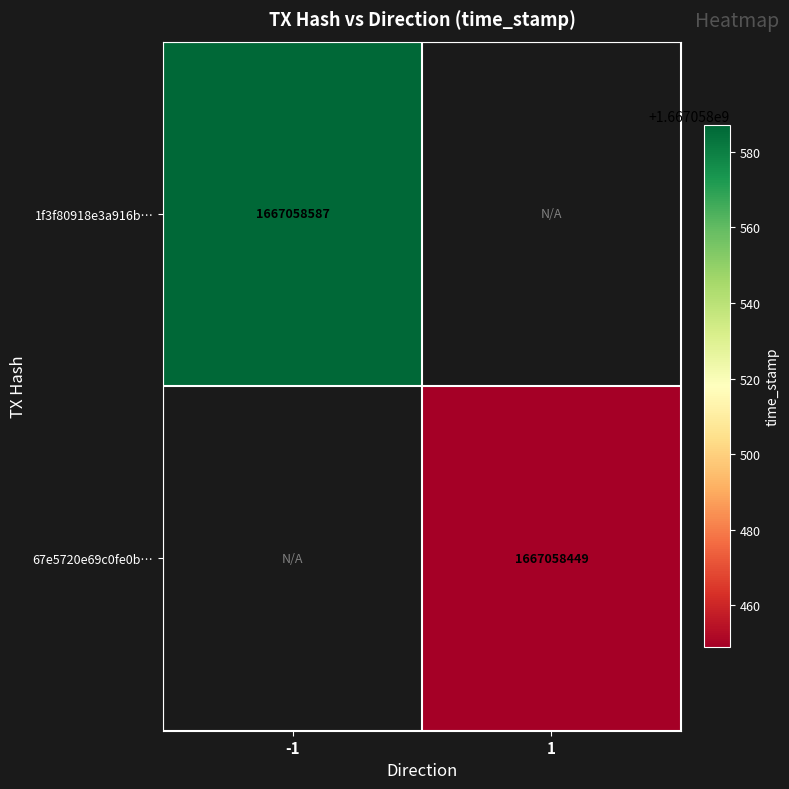

Which series has the widest spread of values?

1f3f80918e3a916b56bed9e8d3eadf18dfe844a